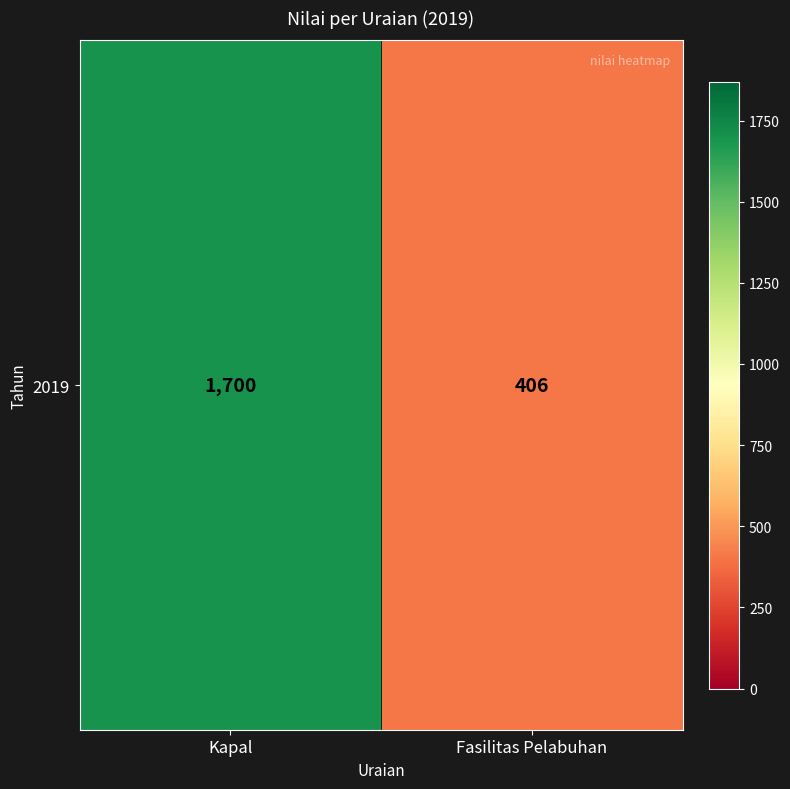

Reading left to right, list all the values displayed in this chart.

Kapal=1700	Fasilitas Pelabuhan=406